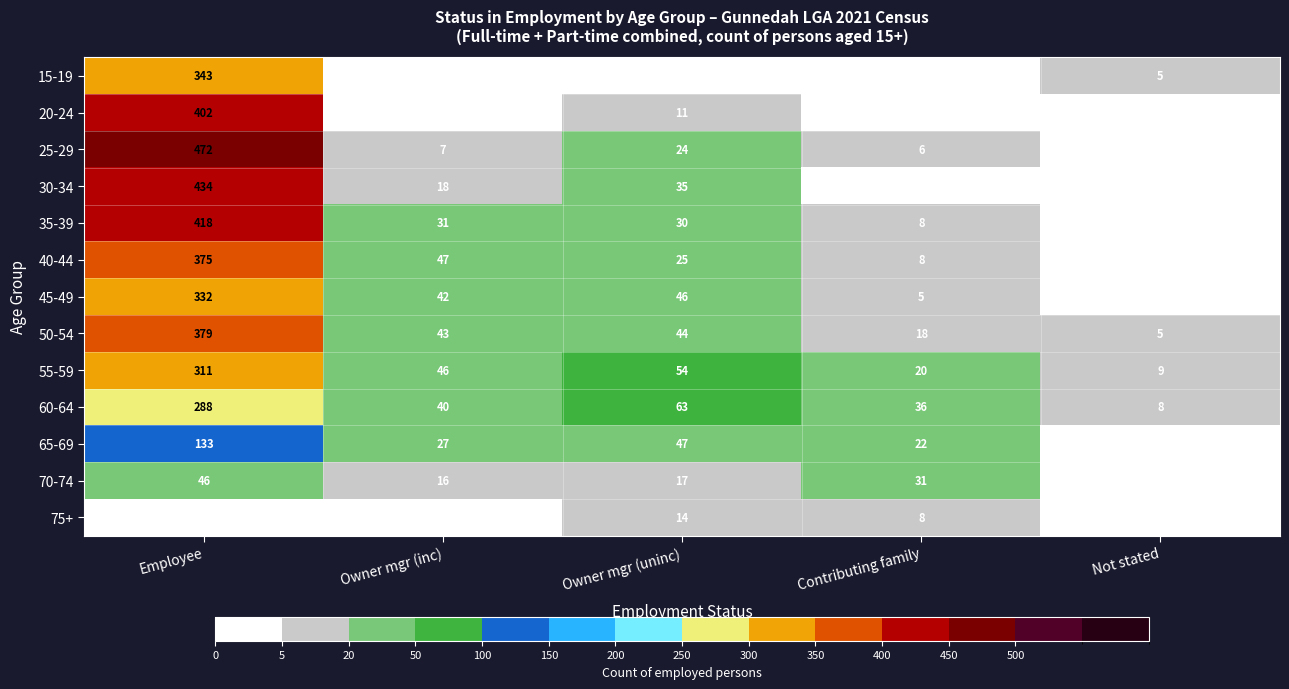

Which series has the widest spread of values?

25-29